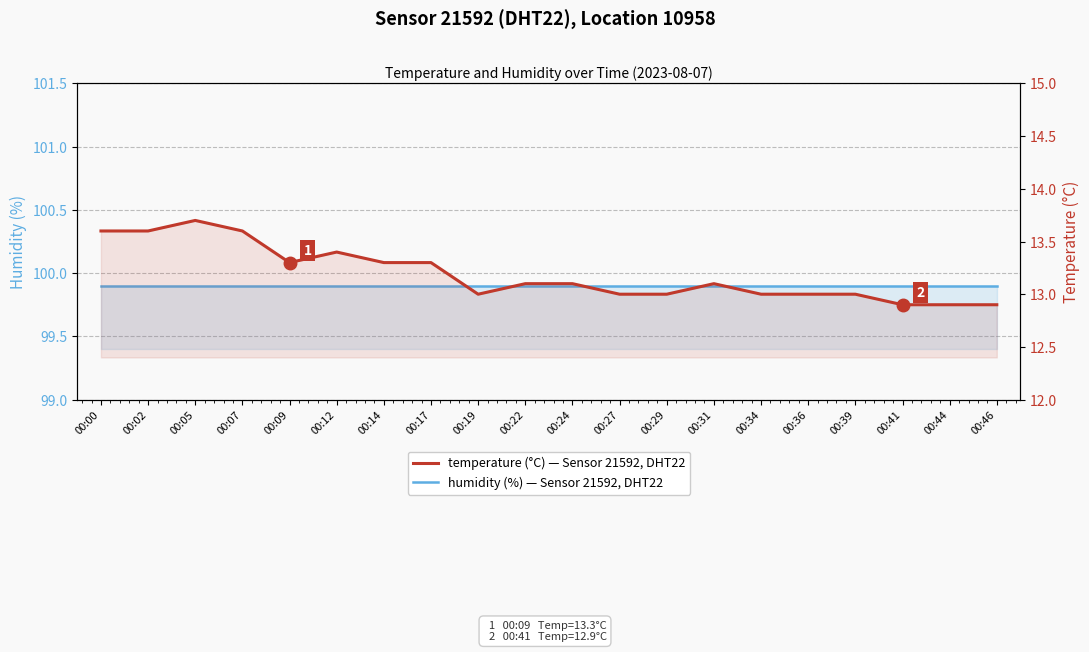

How many data points in Temperature (°C) are less than 13?

3